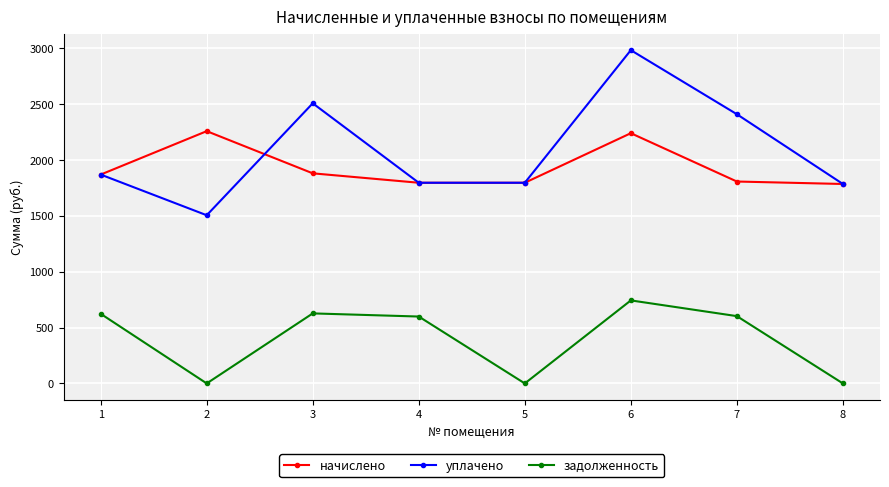

What is the value of the задолженность point at the 7th from the left?

602.5